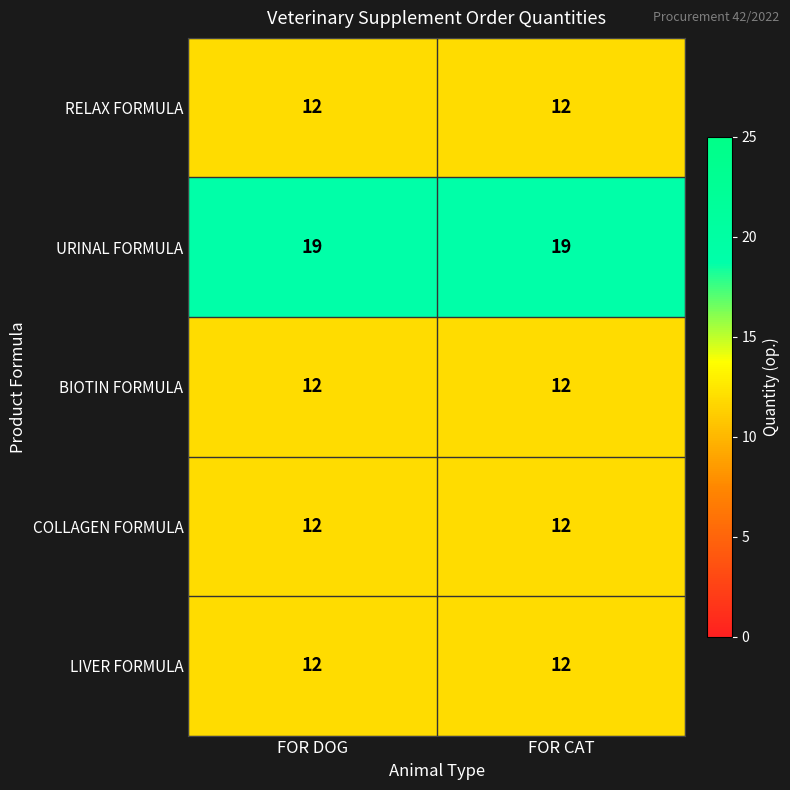

What is the sum of all BIOTIN FORMULA values?

24